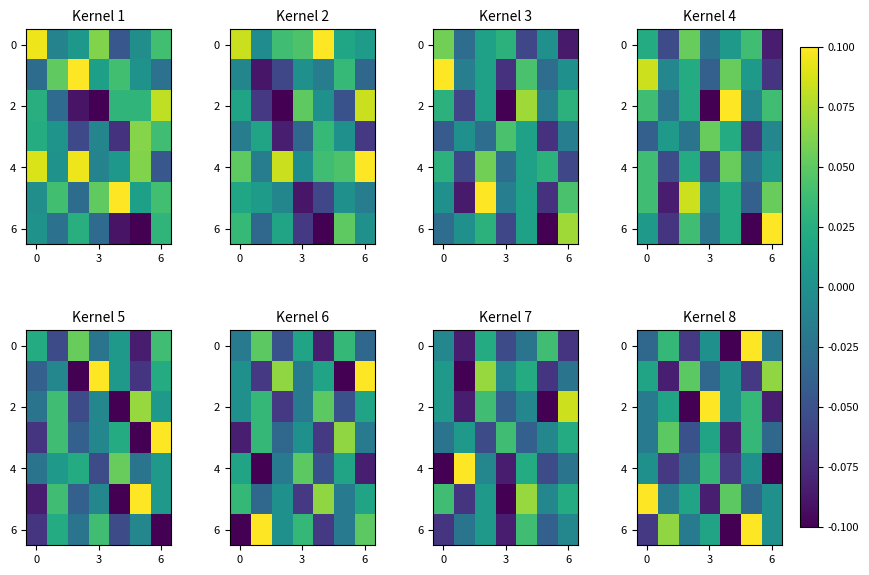

What is the greatest value displayed?

0.1